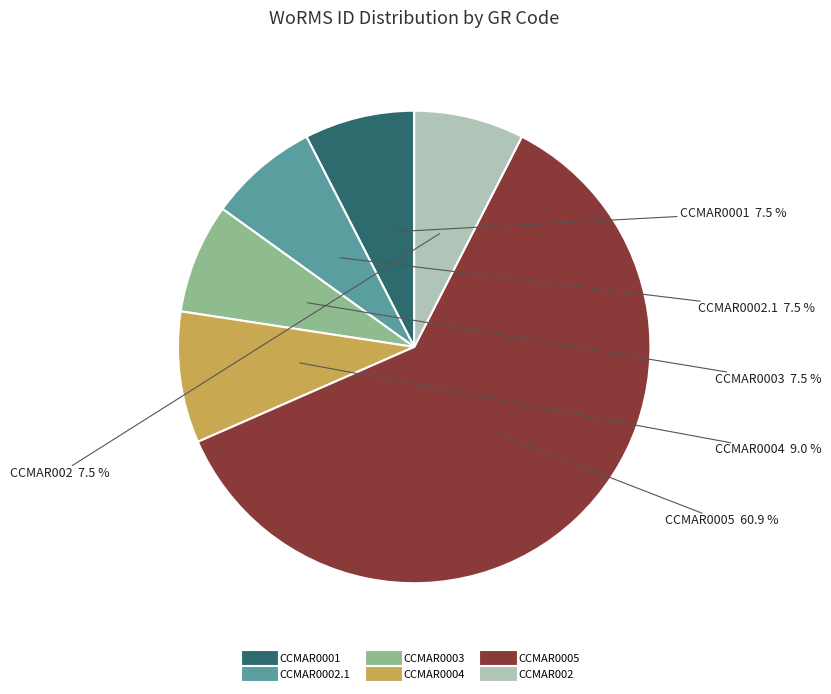

What is the largest slice in the pie chart?

CCMAR0005